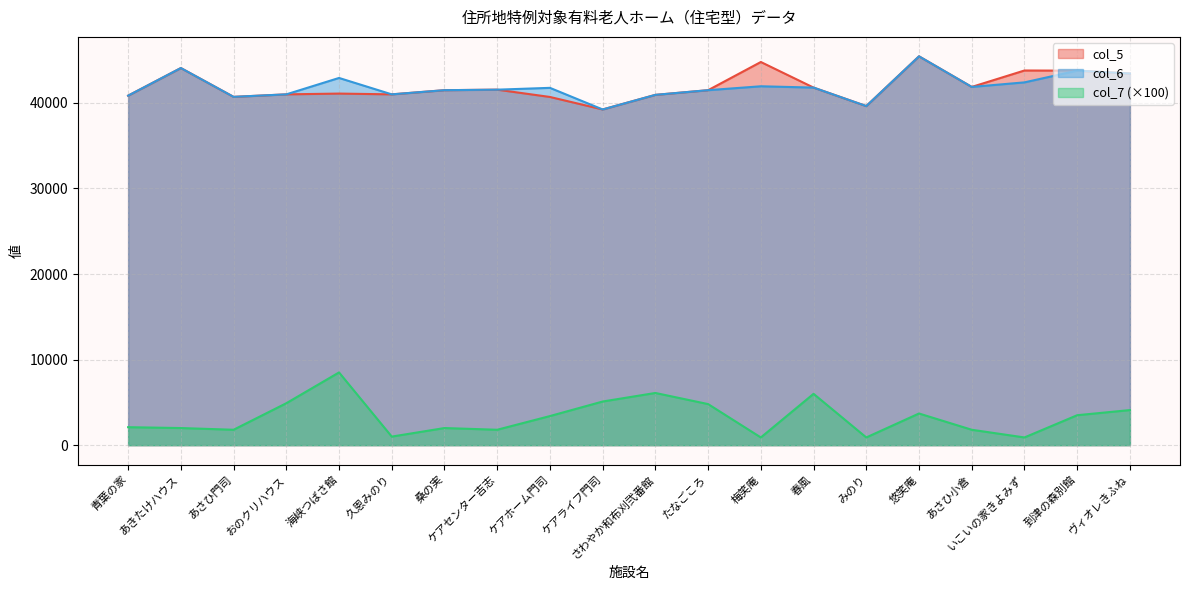

Rank the series at 到津の森別館 from lowest to highest value.

col_7, col_5, col_6